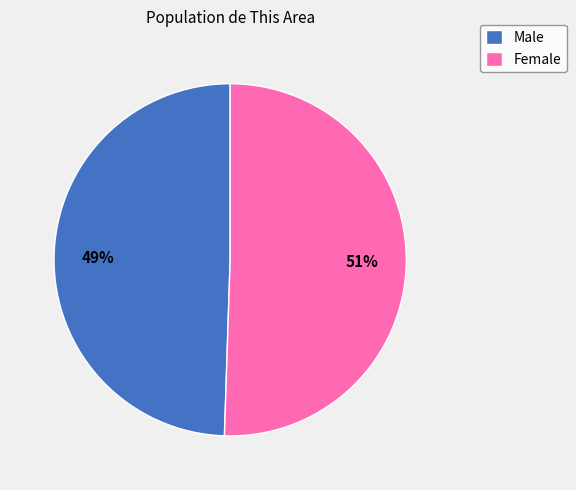

How many slices are in this pie chart?

2